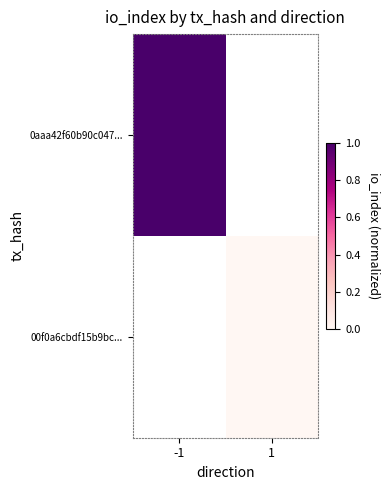

Which category has the lowest value across all series?

1